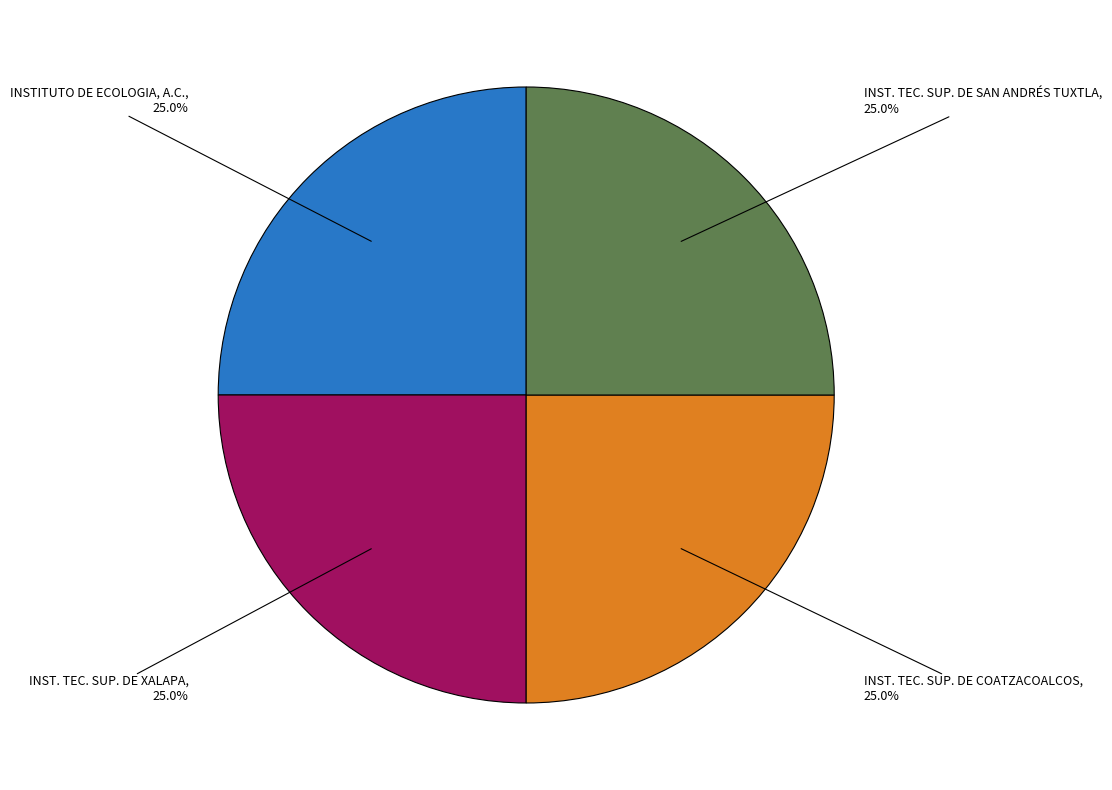

What is the ratio of the value at INST. TEC. SUP. DE SAN ANDRÉS TUXTLA to the value at INSTITUTO DE ECOLOGIA, A.C.?

1.0